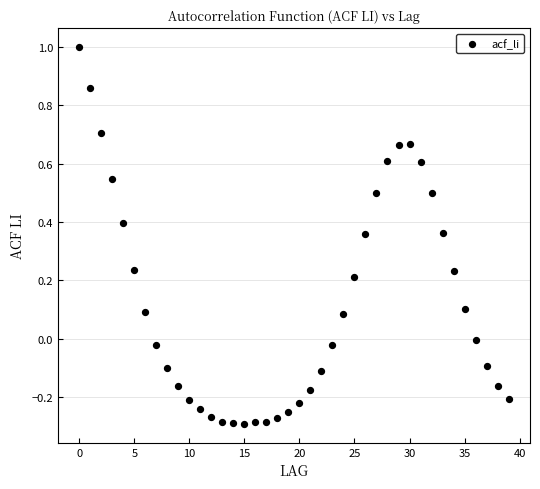

What is the range of Y values (max minus min)?

1.3